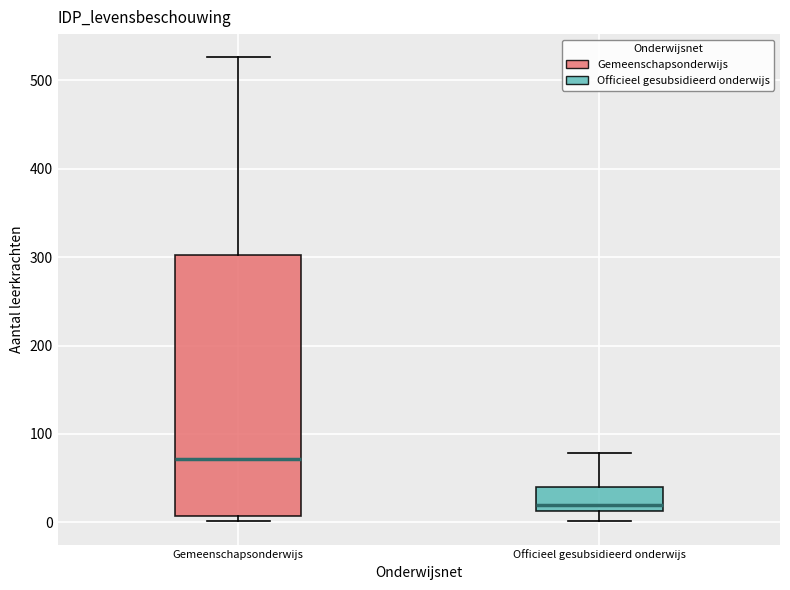

Reading left to right, transcribe this box plot: for each box, give where its median line is, the range the box spans, and where its two whiskers end, as read against the y-axis. The values are not printed on the chart, so give them approximately, as read against the axis.

Gemeenschapsonderwijs: median 70, box 10 to 300, whiskers 0 to 530
Officieel gesubsidieerd onderwijs: median 20, box 10 to 40, whiskers 0 to 80